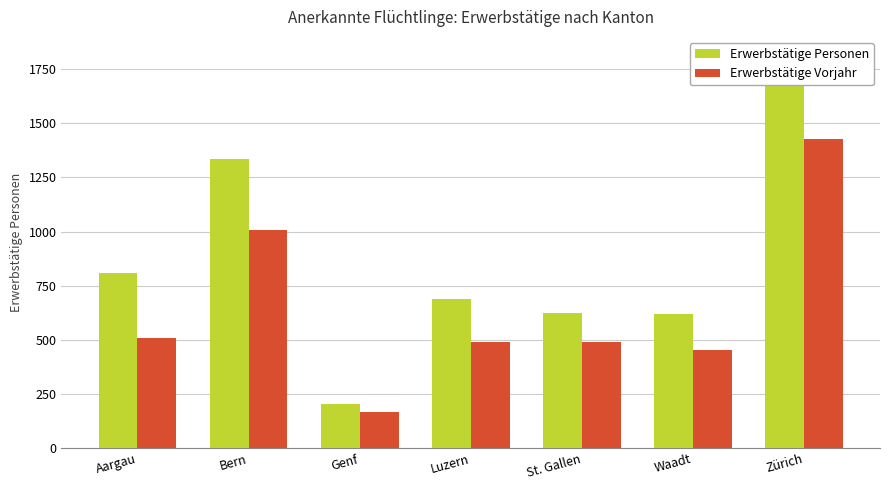

What is the highest value of the Erwerbstätige Personen series?

1808